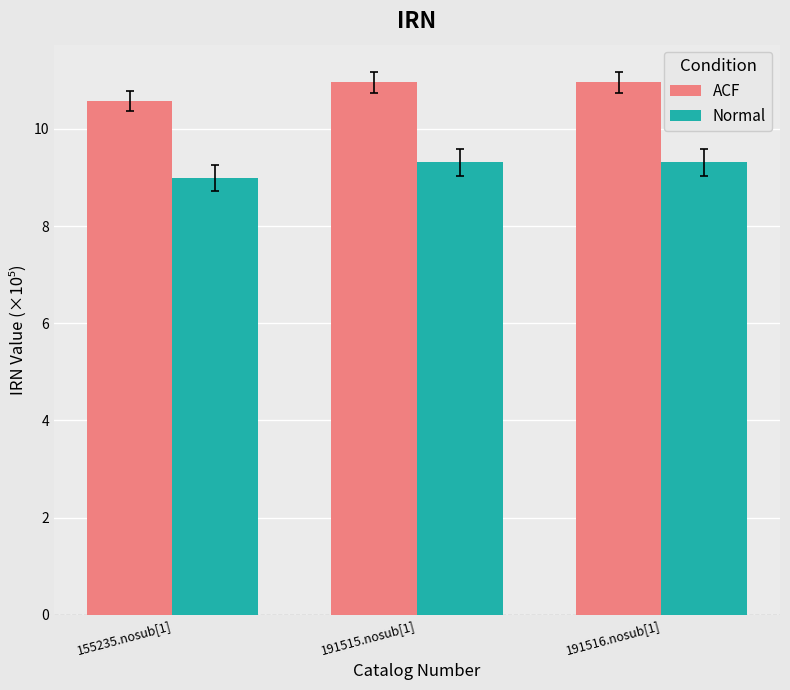

What is the minimum value shown in the chart?

9.0